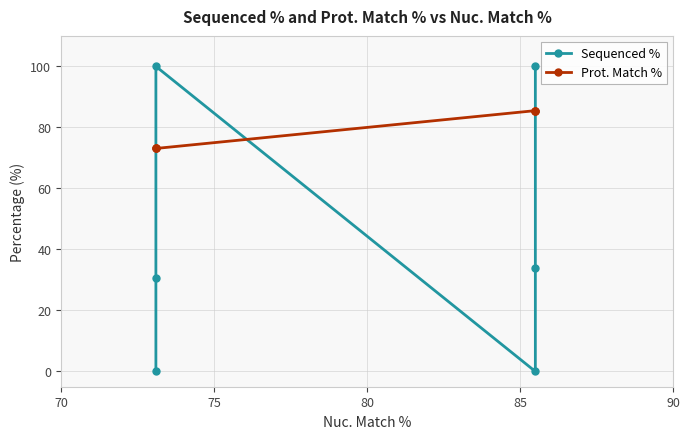

What is the difference between the maximum and minimum values in the Prot. Match % series?

12.4